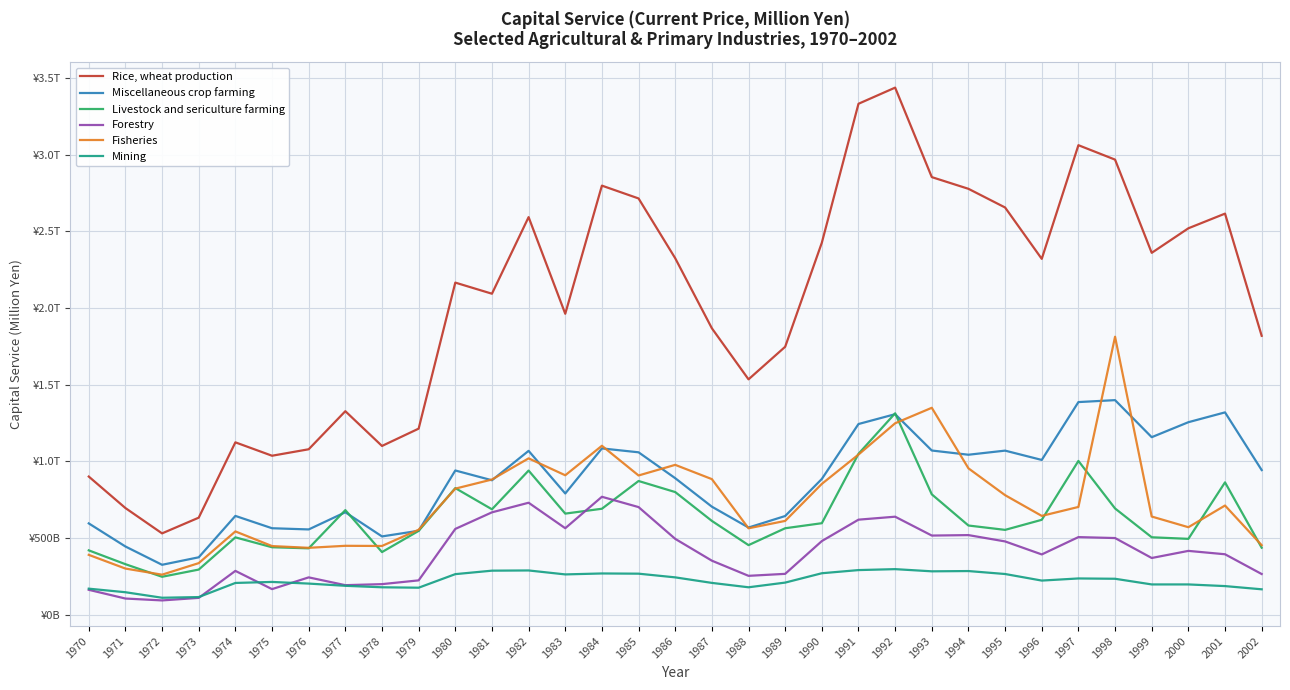

Reading left to right, extract all data points from this chart.

Rice, wheat production: 901086	695848	530589	633021	1124152	1036836	1079039	1327214	1100630	1213483	2165603	2093183	2592560	1962483	2797903	2714326	2324537	1867855	1534854	1747313	2425673	3331609	3436919	2853419	2777163	2655366	2320466	3061572	2967508	2359675	2519759	2615407	1818729
Miscellaneous crop farming: 595689	445159	325802	374638	644505	564144	556311	668279	510775	547608	940717	876923	1068702	790709	1084596	1059201	890434	704686	568708	643790	885425	1243610	1307799	1070895	1043356	1070149	1009440	1386690	1399345	1157782	1255468	1319534	943441
Livestock and sericulture farming: 419909	329733	247627	294572	504613	440190	433159	682332	408671	546871	825823	687631	940145	659521	691212	872079	799977	611923	454003	564035	596946	1049257	1313485	785139	581878	553435	619090	1002963	693045	505233	494873	863276	437235
Forestry: 162653	105795	93497	110059	286076	167134	243771	192982	199681	224235	559666	667800	730427	564244	769250	701989	494839	352598	253823	266767	480422	620011	639361	516406	519357	478135	393356	506311	500194	370151	416472	394457	265625
Fisheries: 390563	301207	261356	336641	543382	447919	436422	449603	448536	554489	822322	881855	1019713	909452	1101831	908138	977398	884381	563711	611953	853345	1044411	1248595	1349444	954683	779702	644601	702934	1812657	640432	570782	712153	453626
Mining: 170172	146898	110930	115334	207412	214030	203282	188748	179160	176396	264853	287495	288883	263077	269279	267892	243811	207757	179146	209712	270691	291279	297453	283237	284949	265708	222907	236711	234701	197760	197750	186944	166014